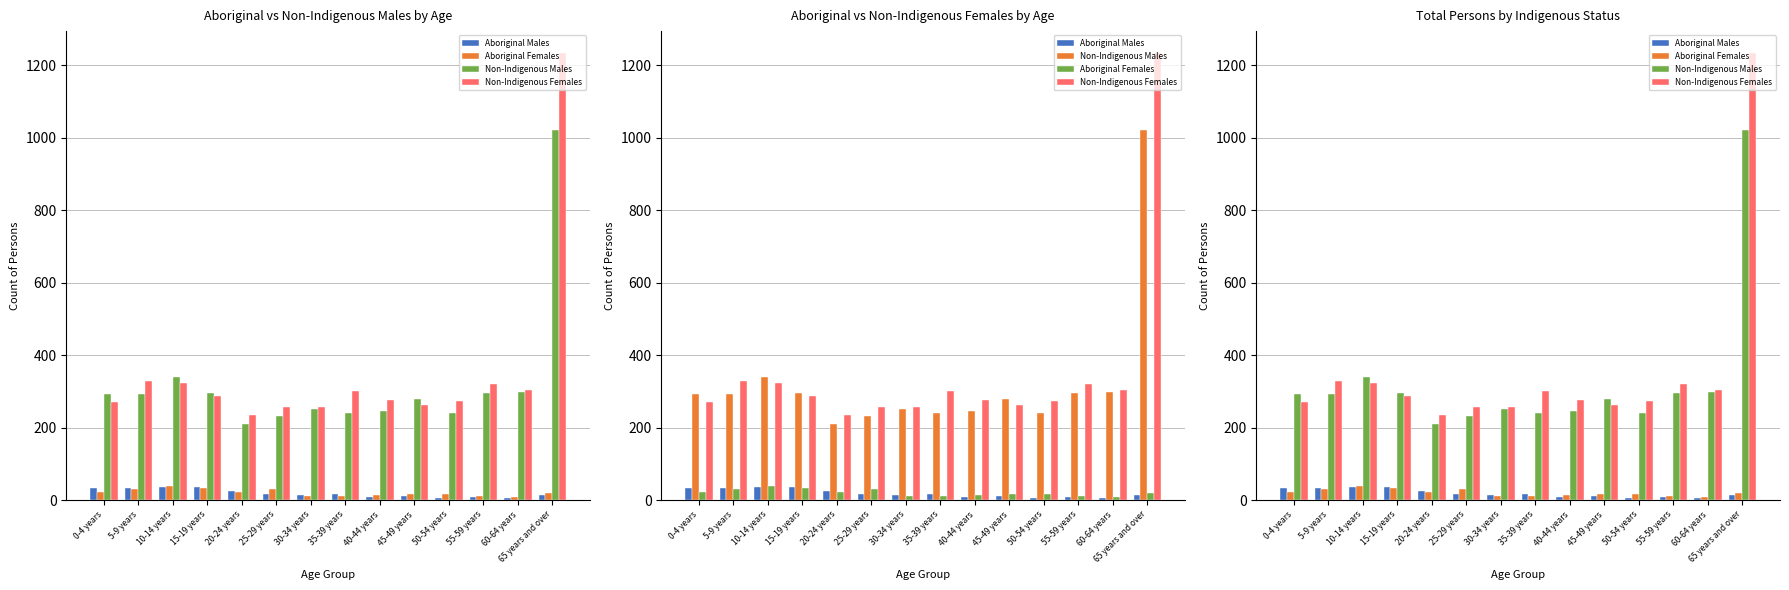

What is the spread (max minus min) of values at 10-14 years?

302